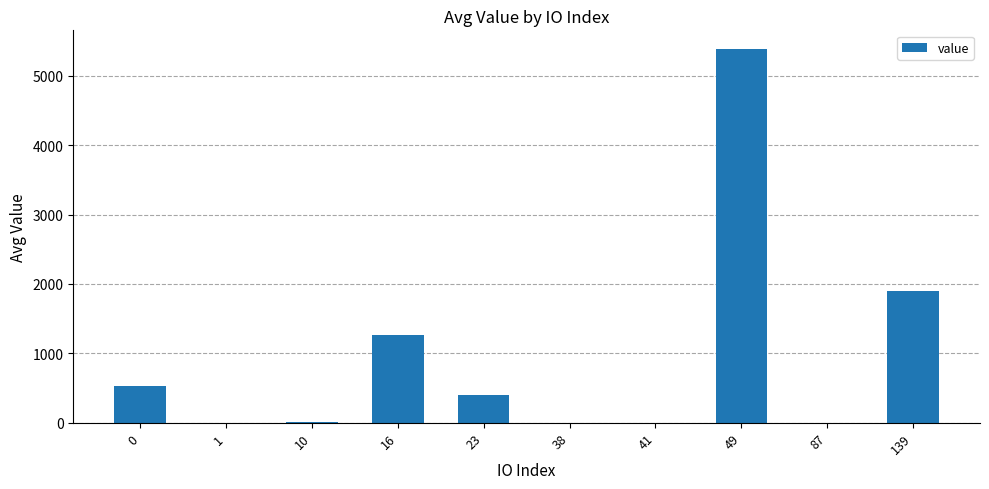

True or false: the data shows 1901.3 at 139.

True